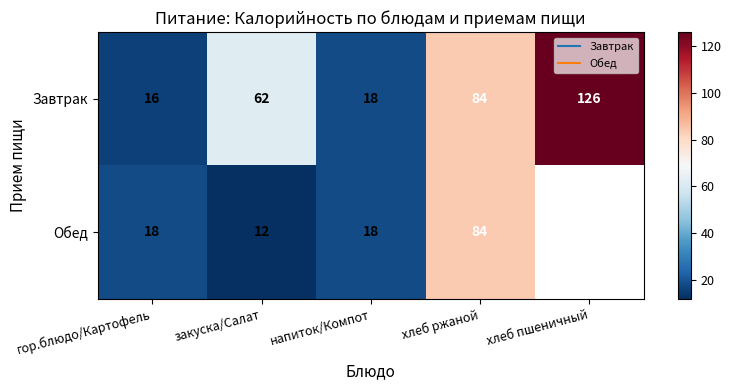

The value of Завтрак at напиток/Компот is 18.0. True or false?

True